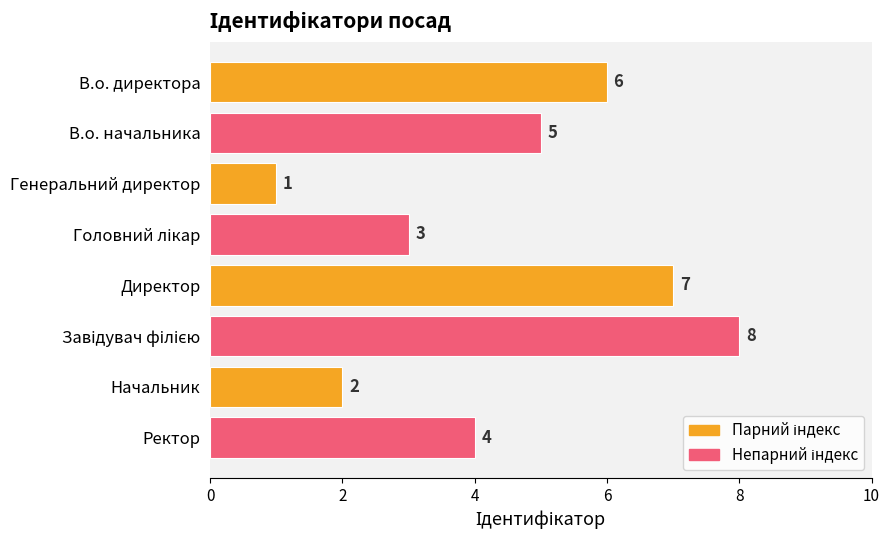

Count the values in the range 3 to 7.

5